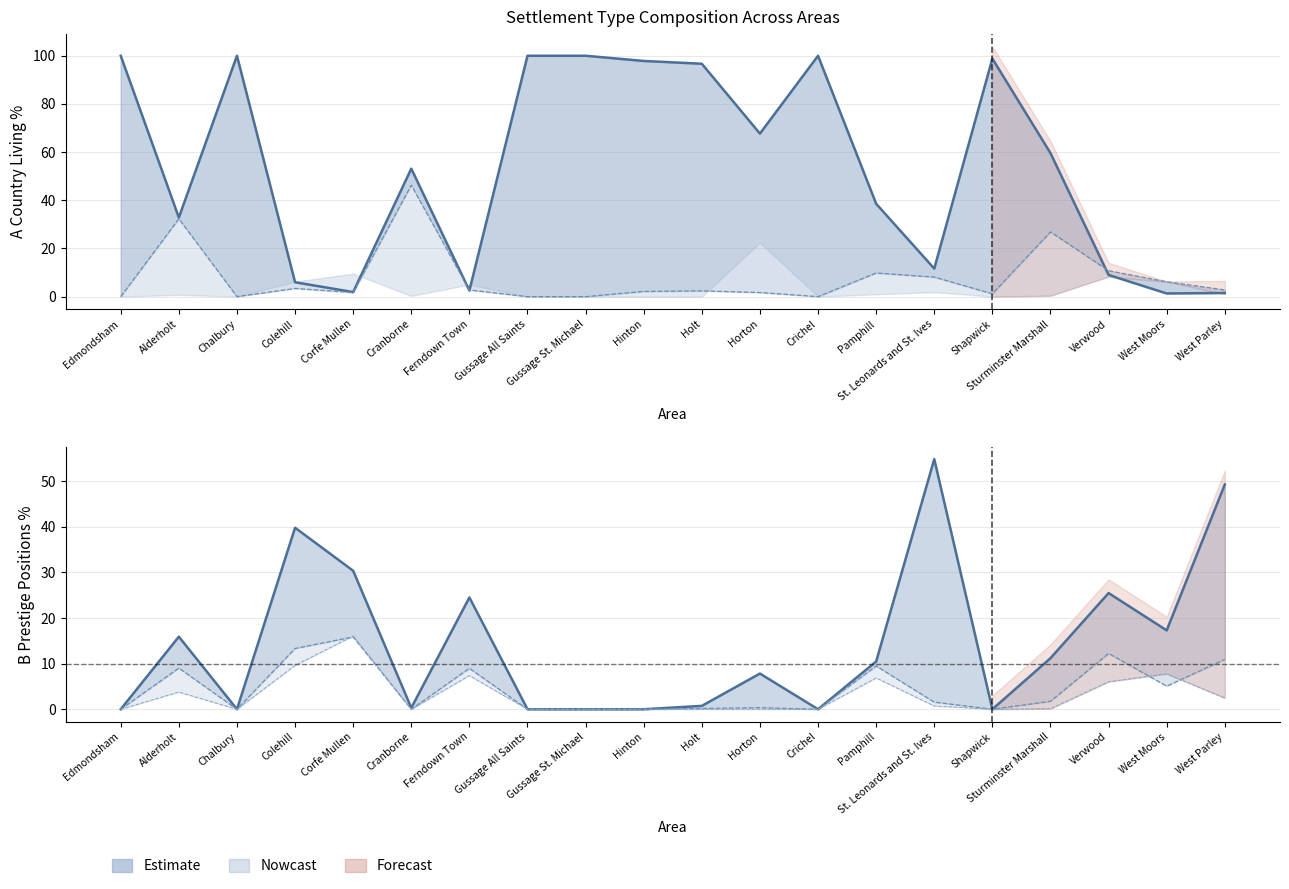

Read the A Country Living value at West Parley.

1.5